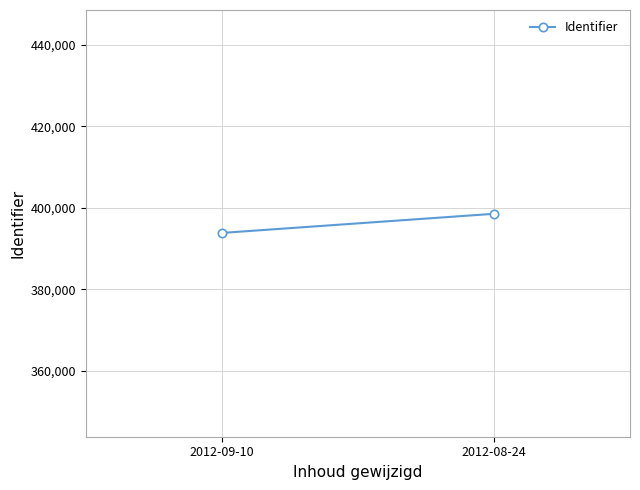

What is the change in value from 2012-09-10 to 2012-08-24?

+4694